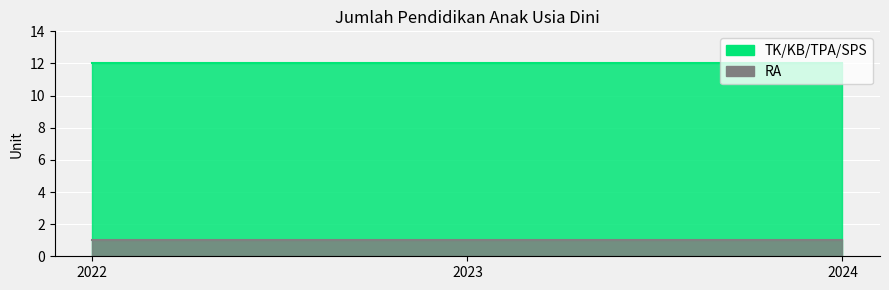

Reading left to right, what are all the values shown in this chart?

TK/KB/TPA/SPS: 12	12	12
RA: 1	1	1